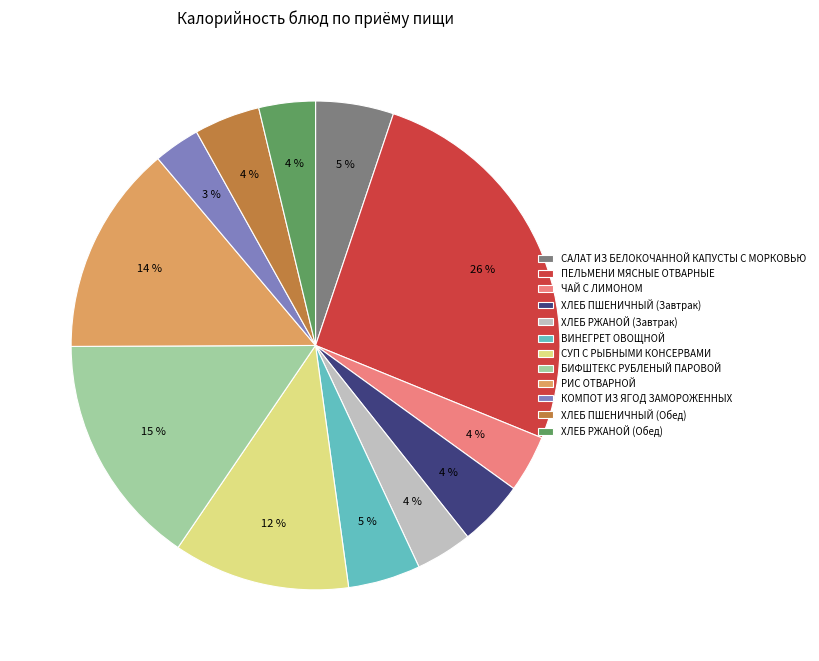

Approximately how many times larger is the value at ПЕЛЬМЕНИ МЯСНЫЕ ОТВАРНЫЕ compared to СУП С РЫБНЫМИ КОНСЕРВАМИ?

2.2